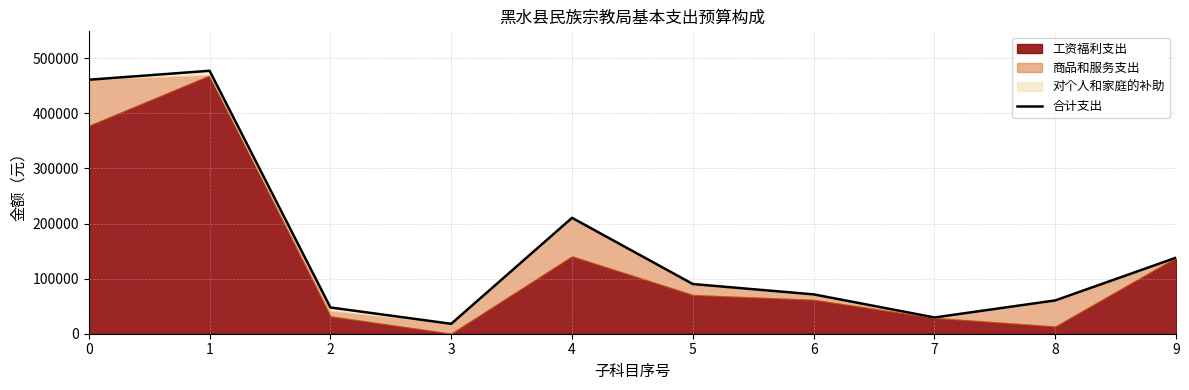

Does the chart have visible grid lines?

Yes